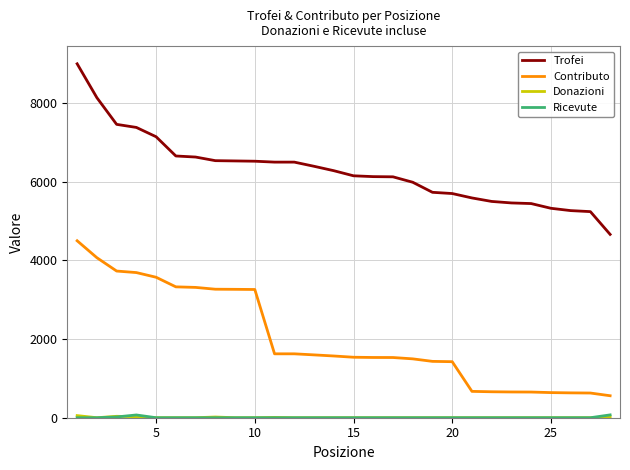

Which series has the largest range (max minus min)?

Trofei